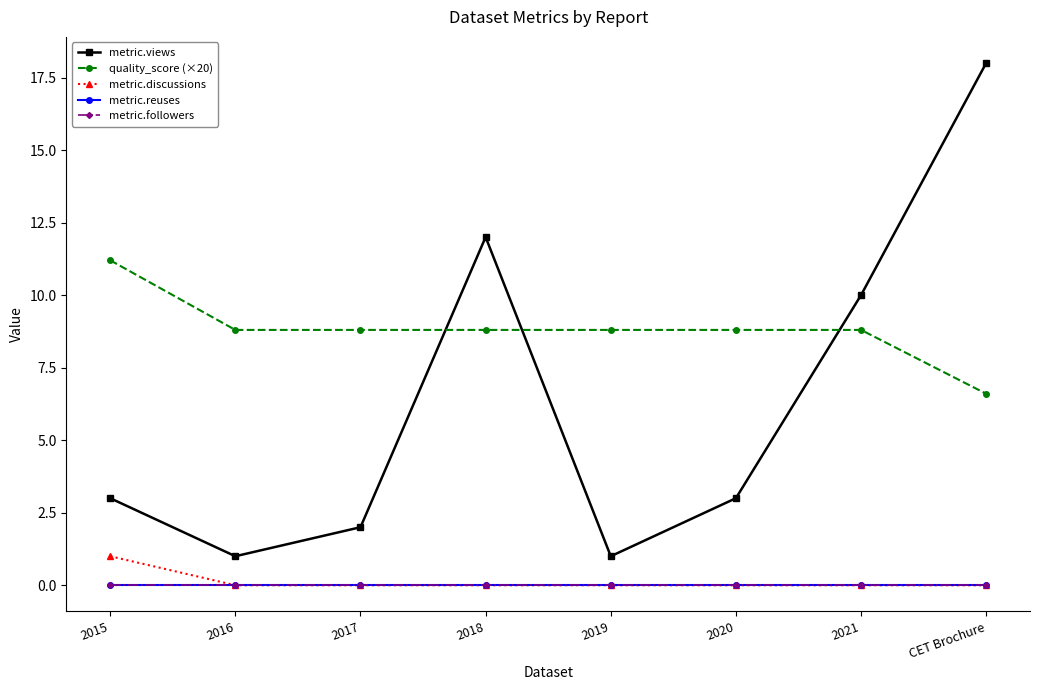

Is this an area chart (filled region under the line)?

No